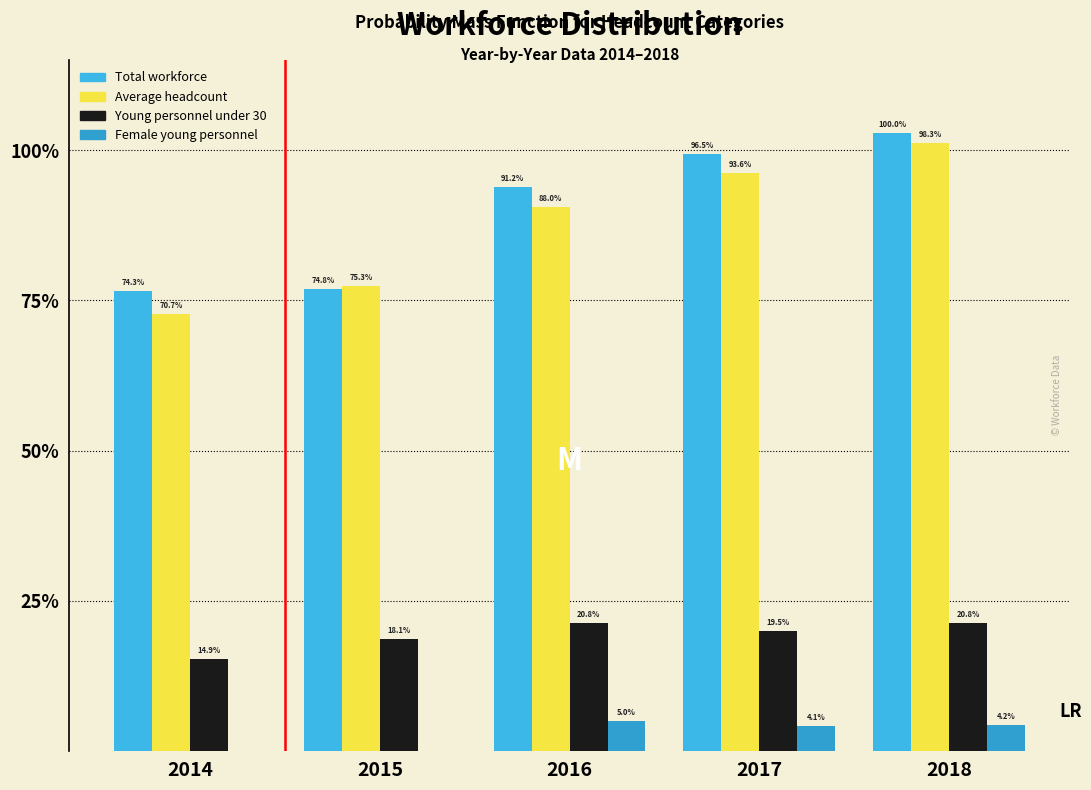

Does the chart contain stacked bars?

No